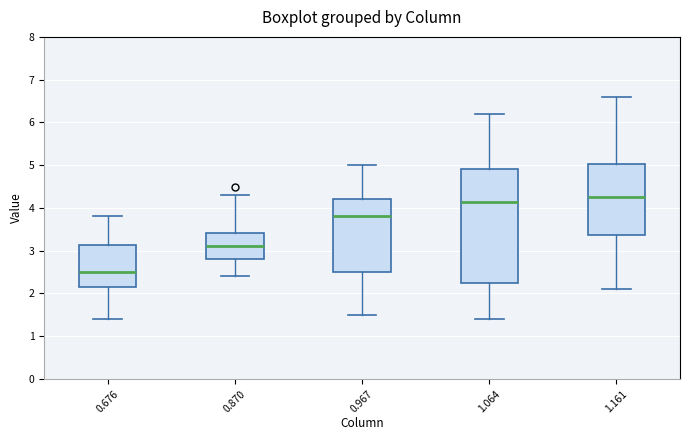

Comparing the boxes themselves (not the whiskers), which one is the tallest?

1.064